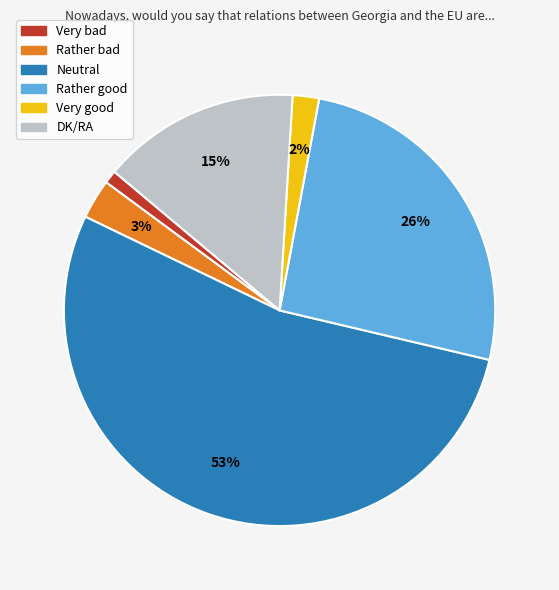

What is the ratio of the value at Rather bad to the value at Rather good?

0.1